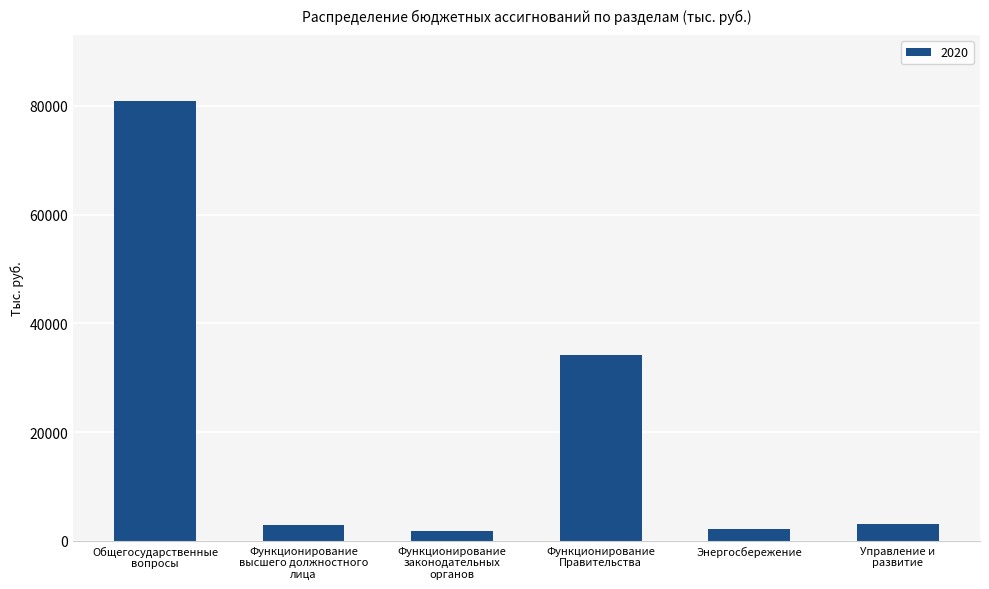

What is the greatest value displayed?

80901.5